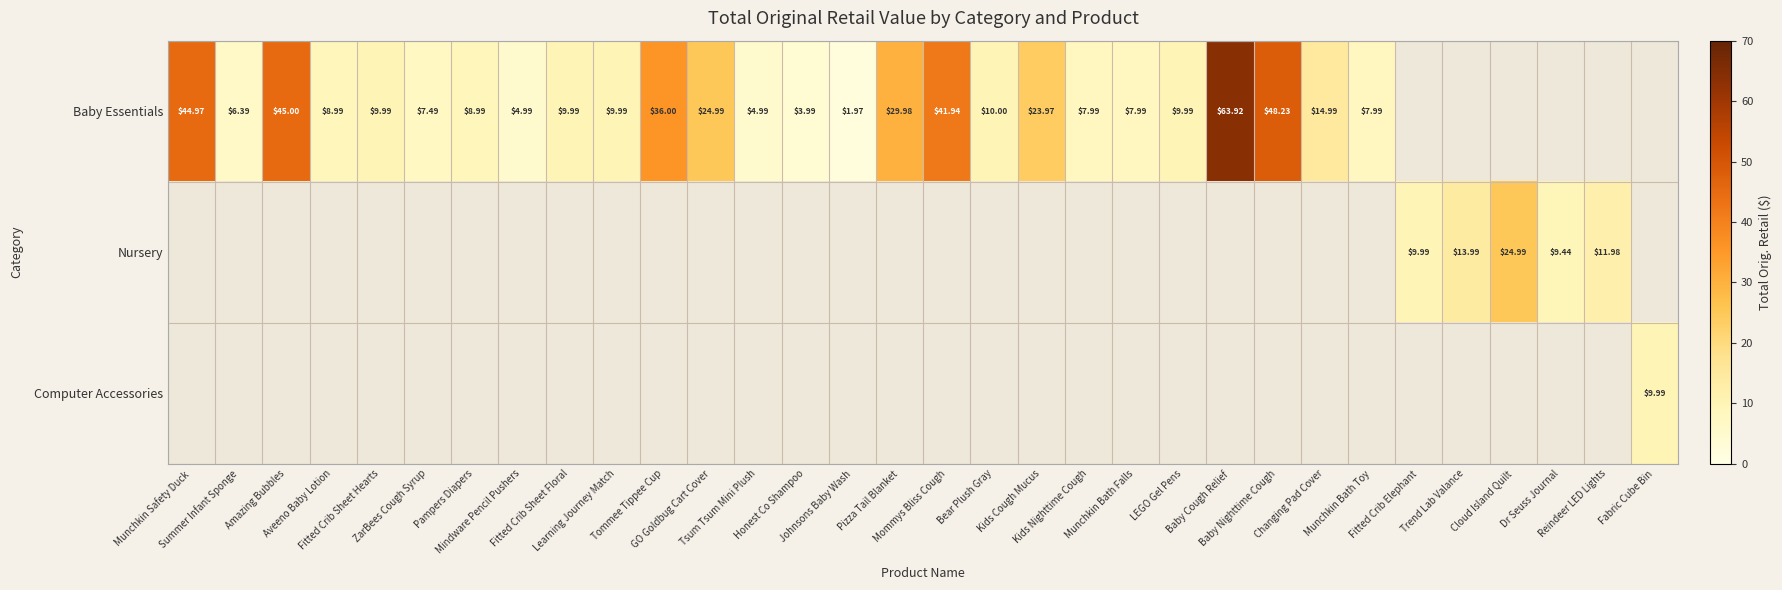

Between Summer Infant Sponge and Munchkin Bath Toy, which series saw the biggest shift?

Baby Essentials